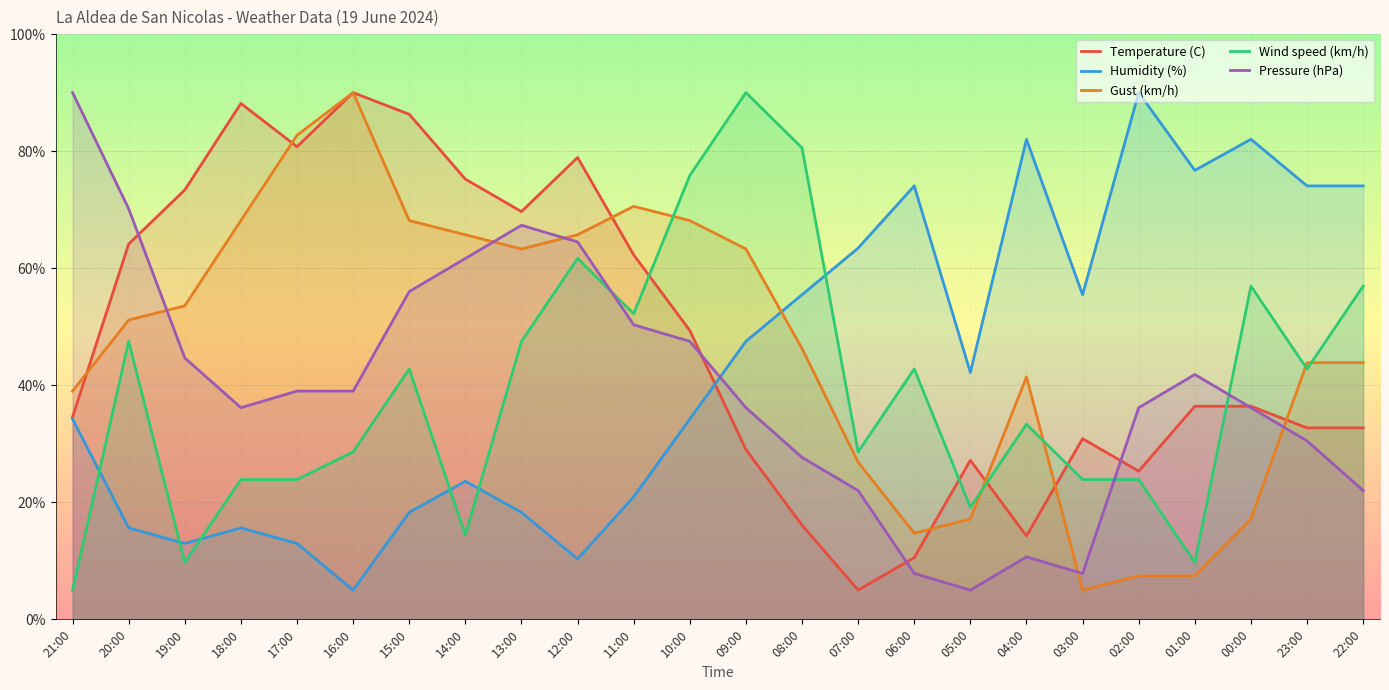

Reading left to right, transcribe all the data shown in this chart.

Temperature (C): 34.6	64.1	73.4	88.2	80.8	90.0	86.3	75.2	69.7	78.9	62.3	49.3	29.0	16.1	5.0	10.5	27.2	14.2	30.9	25.3	36.4	36.4	32.7	32.7
Humidity (%): 34.2	15.6	13.0	15.6	13.0	5.0	18.3	23.6	18.3	10.3	20.9	34.2	47.5	55.5	63.4	74.1	42.2	82.0	55.5	90.0	76.7	82.0	74.1	74.1
Gust (km/h): 39.0	51.1	53.6	68.1	82.7	90.0	68.1	65.7	63.3	65.7	70.6	68.1	63.3	46.3	26.9	14.7	17.1	41.4	5.0	7.4	7.4	17.1	43.9	43.9
Wind speed (km/h): 5.0	47.5	9.7	23.9	23.9	28.6	42.8	14.4	47.5	61.7	52.2	75.8	90.0	80.6	28.6	42.8	19.2	33.3	23.9	23.9	9.7	56.9	42.8	56.9
Pressure (hPa): 90.0	70.2	44.7	36.2	39.0	39.0	56.0	61.7	67.3	64.5	50.3	47.5	36.2	27.7	22.0	7.8	5.0	10.7	7.8	36.2	41.8	36.2	30.5	22.0